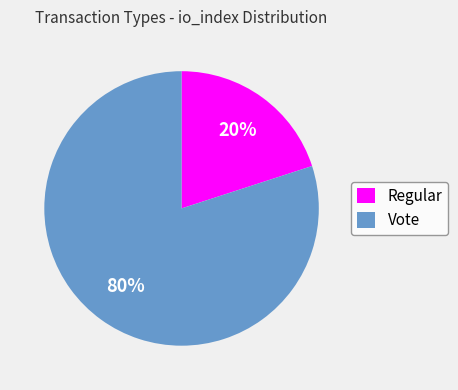

How many slices are in this pie chart?

2